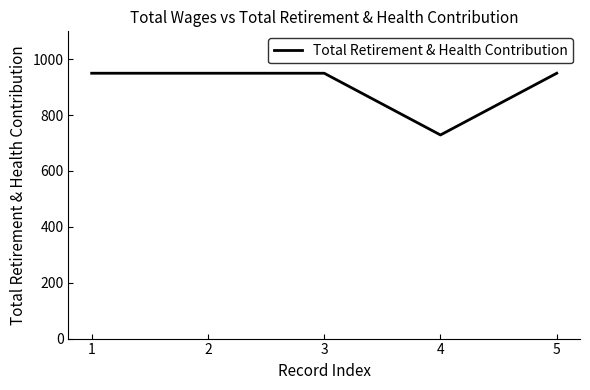

What is the ratio of the value at 5 to the value at 3?

1.0